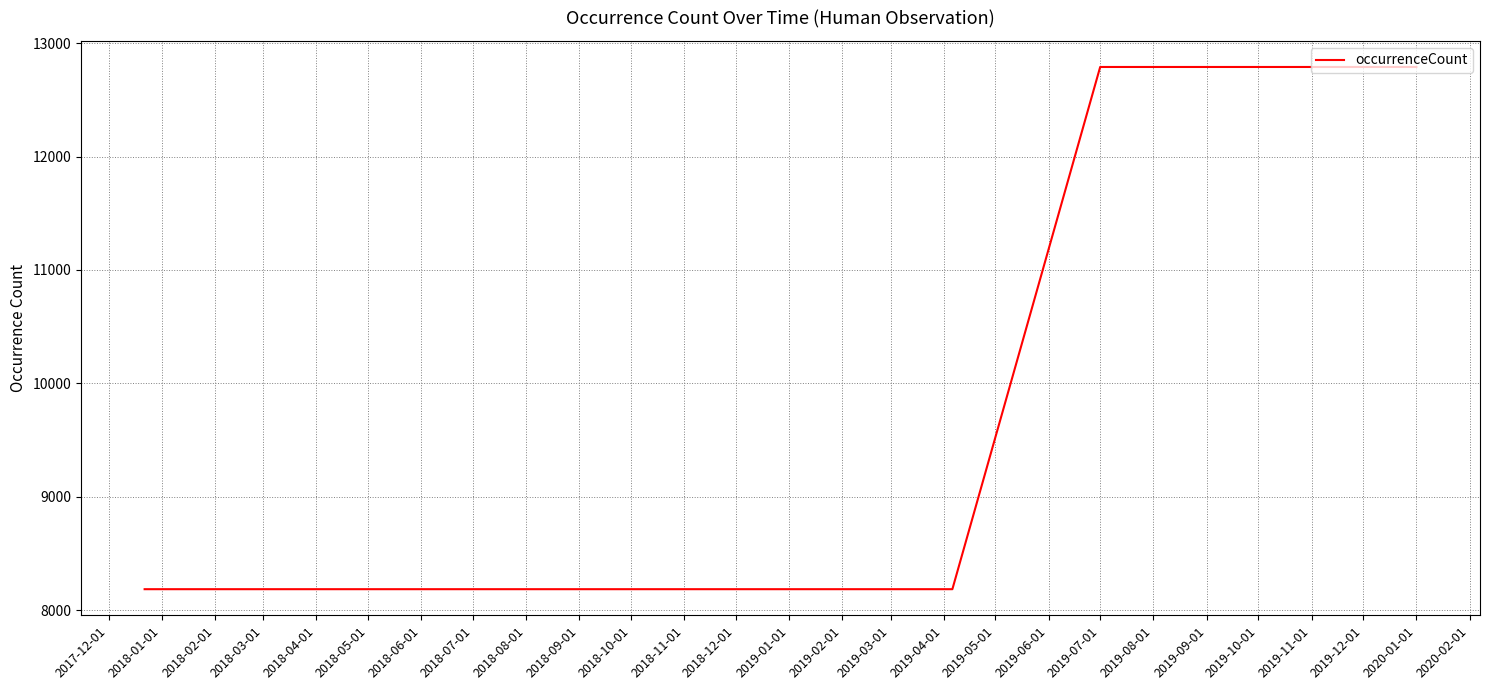

What is the difference between the maximum and minimum values?

4607